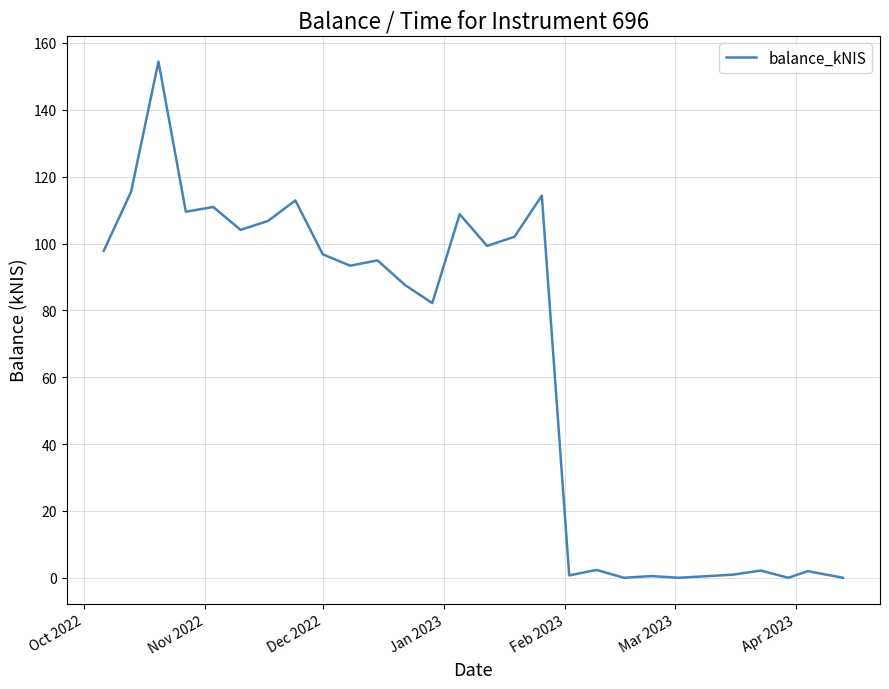

What is the maximum value shown in the chart?

154.4